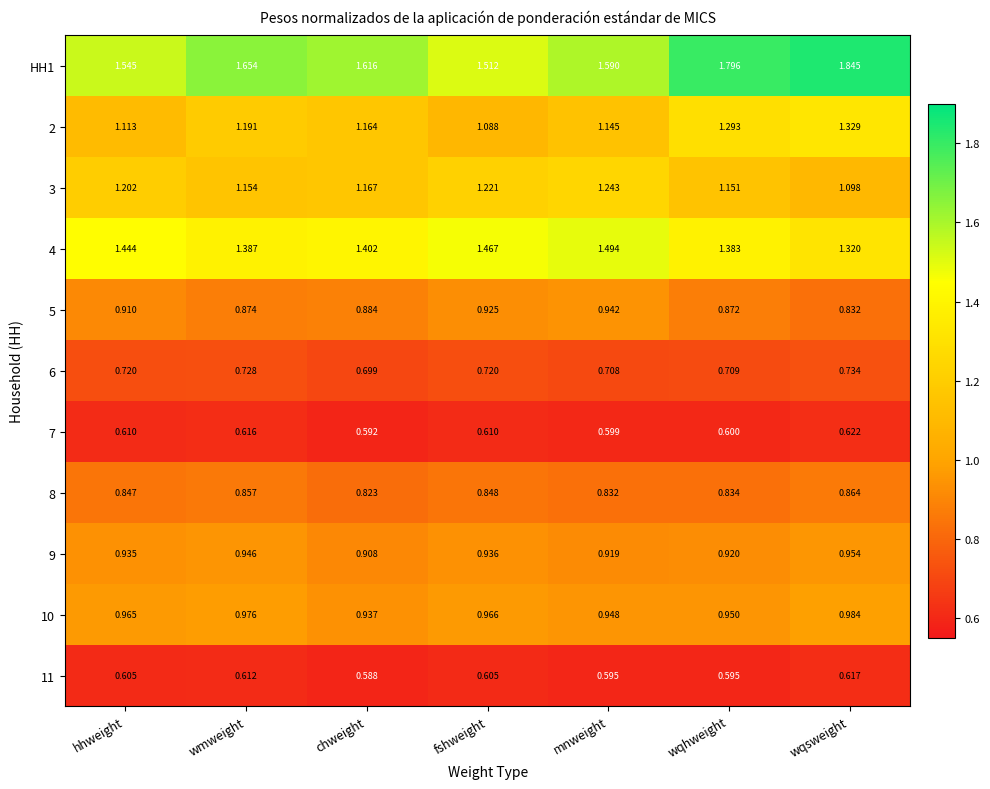

At which category is the sum across all series the highest?

wqsweight